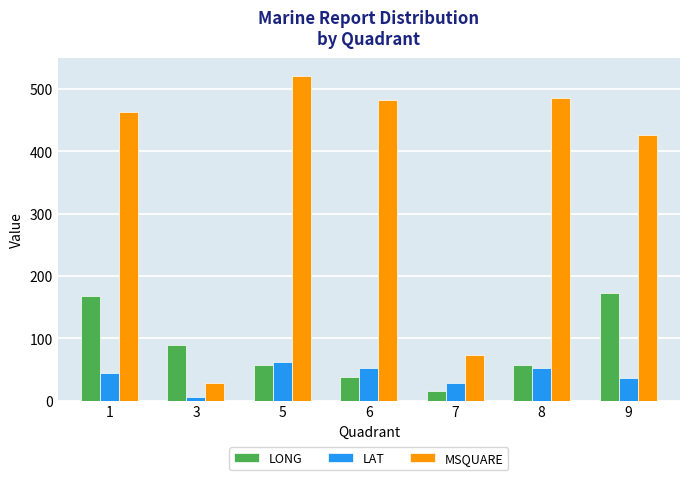

The value of LAT at 3 is 5.9. True or false?

True